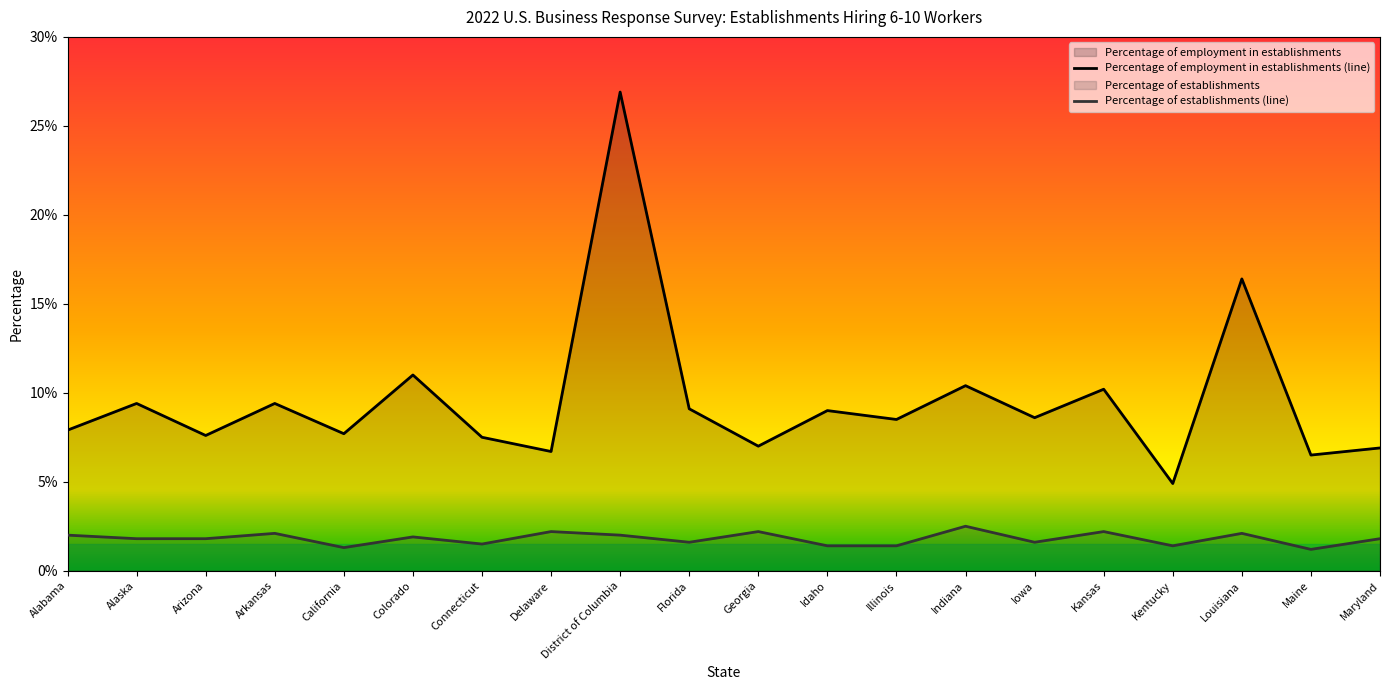

List the series in order of their overall mean, highest first.

Percentage of employment in establishments (line), Percentage of establishments (line)